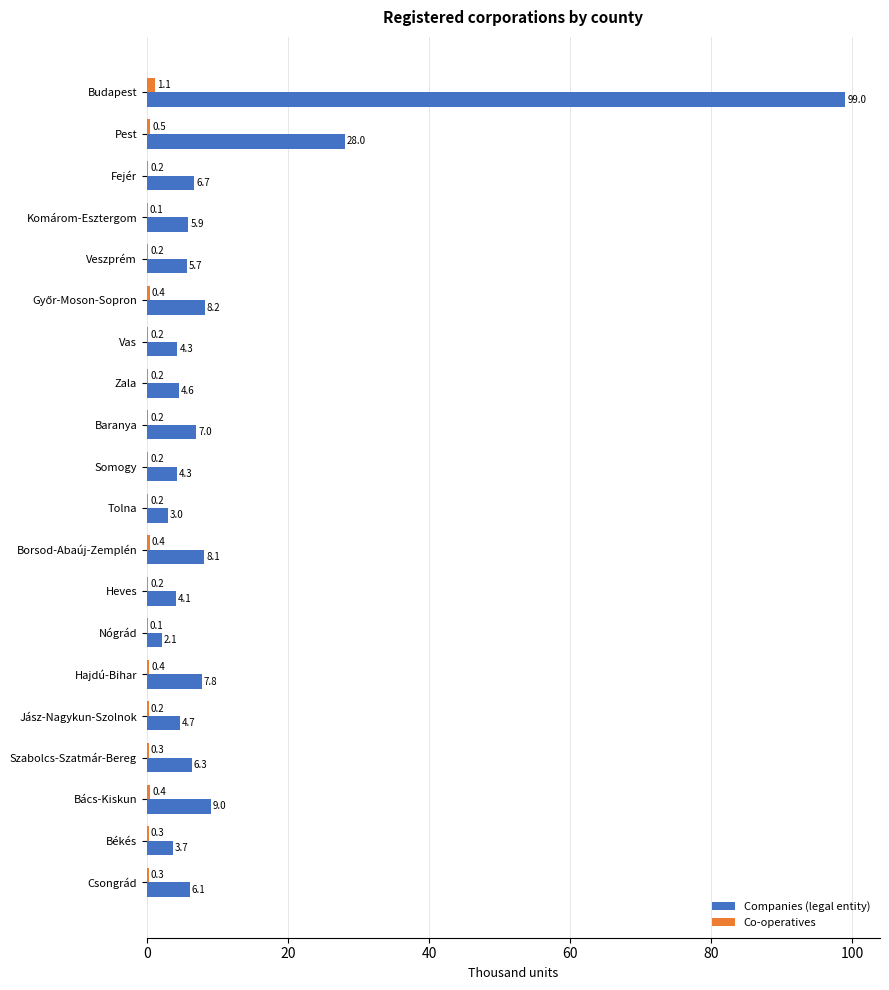

At which label does Co-operatives reach its peak?

Budapest